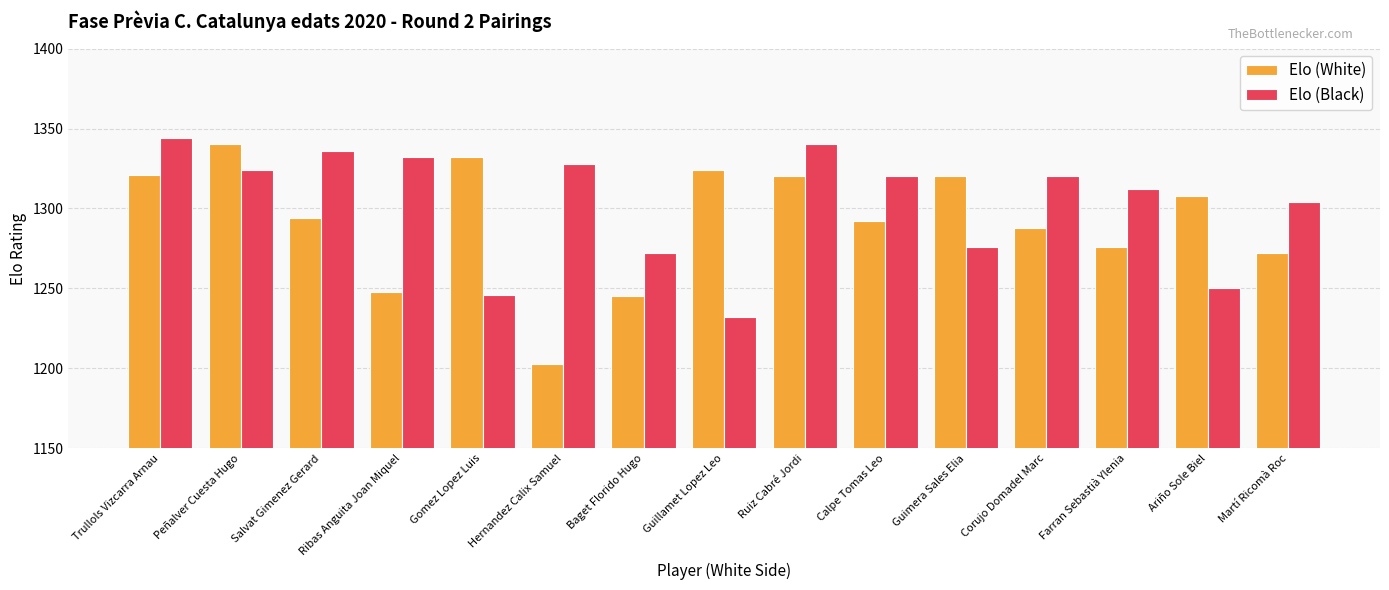

Is it true that Elo (Black) equals 550 at Hernandez Calix Samuel?

False